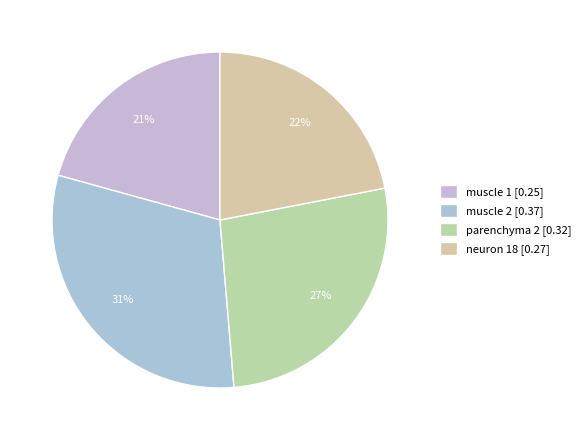

What percentage do muscle 1 and muscle 2 together represent?

51.3%